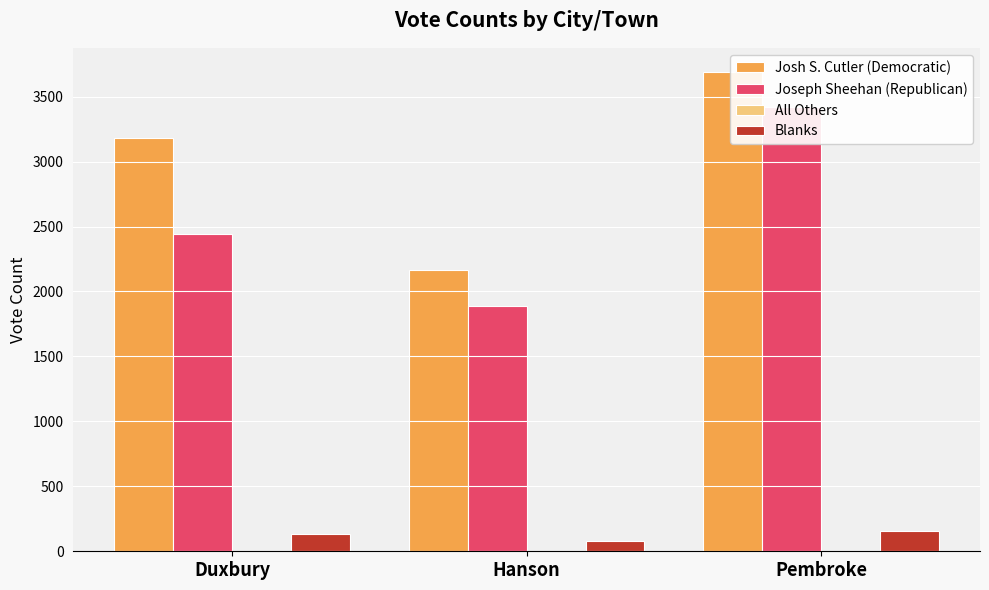

True or false: All Others has a value of 5 at Hanson.

True